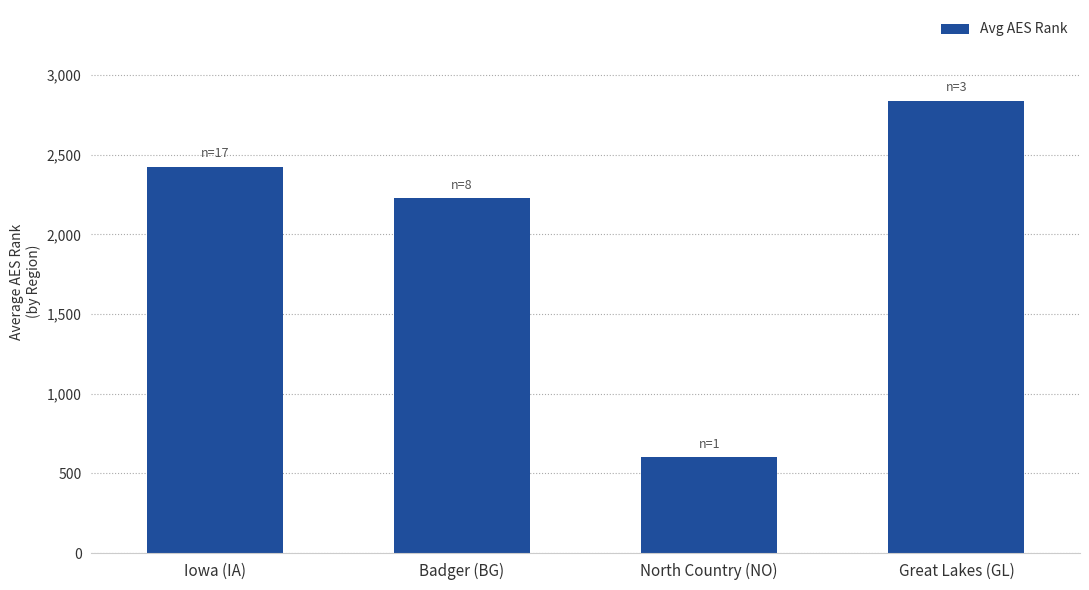

List the labels in order of value, smallest first.

North Country (NO), Badger (BG), Iowa (IA), Great Lakes (GL)